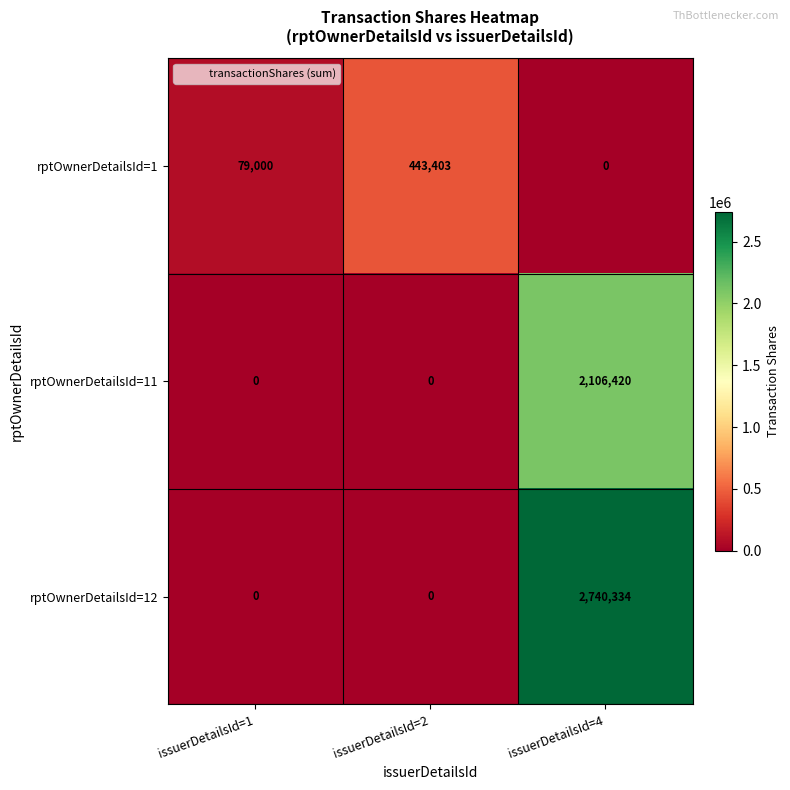

The rptOwnerDetailsId=12 series shows 1514967 at issuerDetailsId=4. True or false?

False